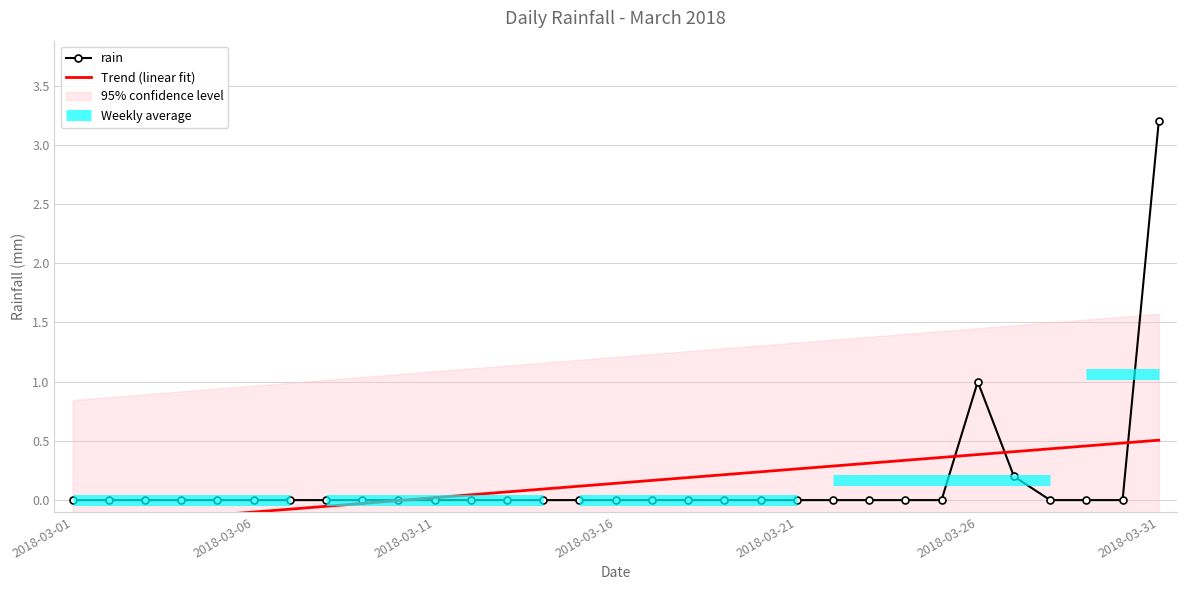

What is the sum of all Trend (linear fit) values?

4.4